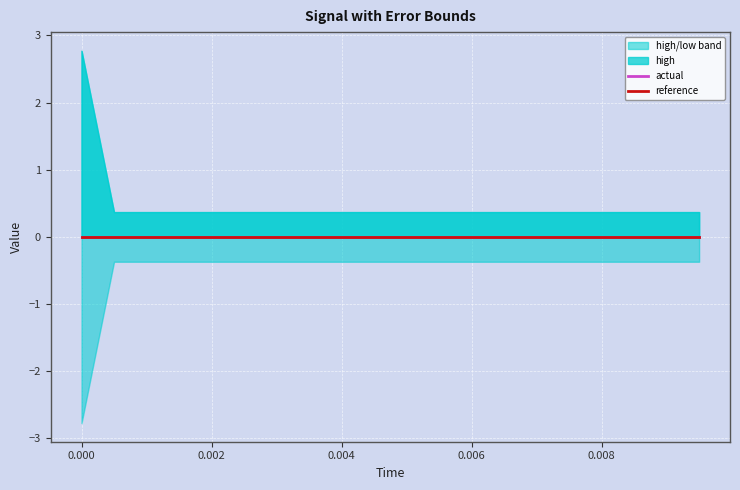

True or false: reference and actual cross at least once.

False